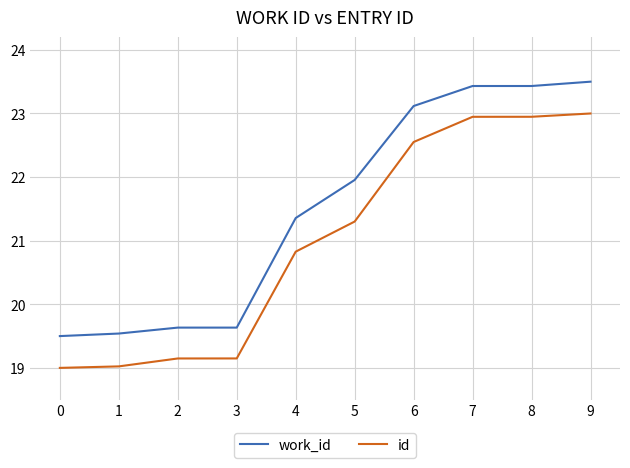

True or false: id and work_id intersect in this chart.

False